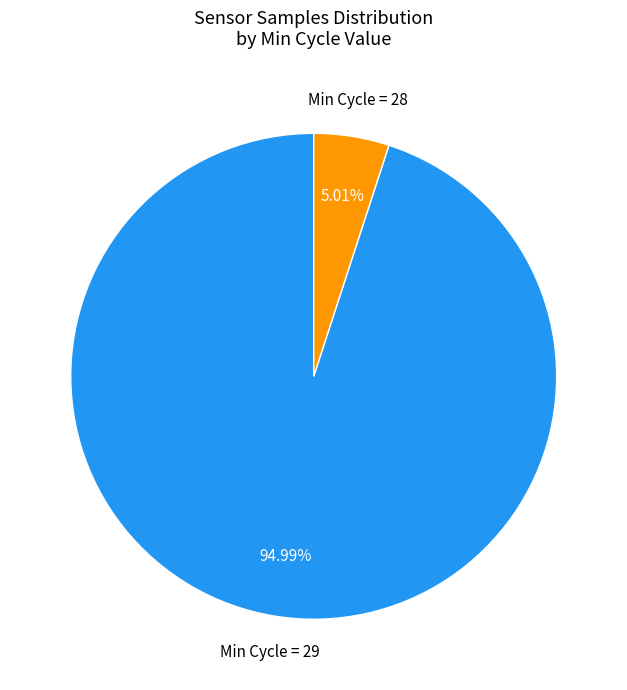

How many segments does this pie chart have?

2